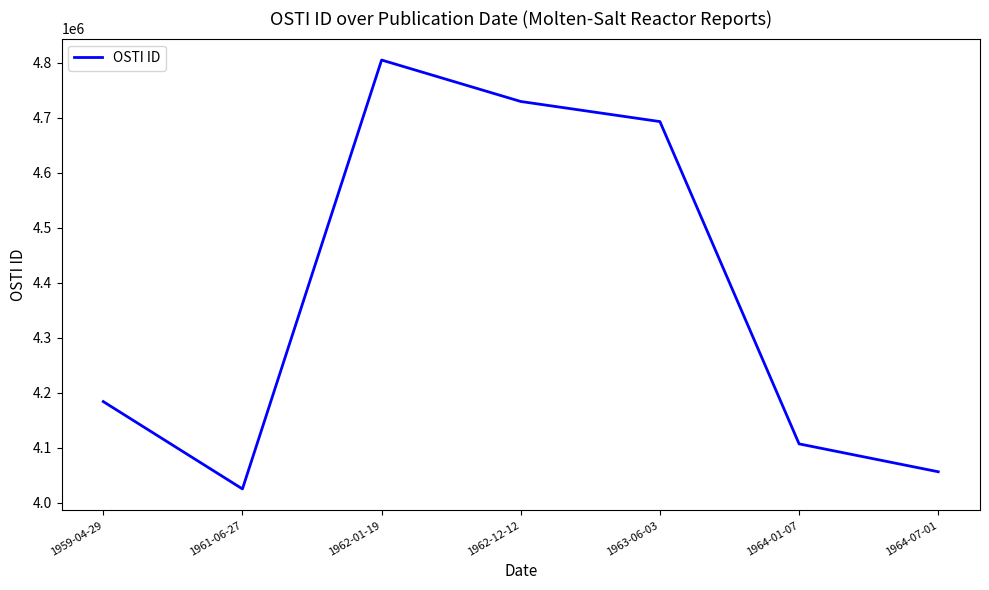

What is the sum of the values at 1964-07-01 and 1961-06-27?

8080795